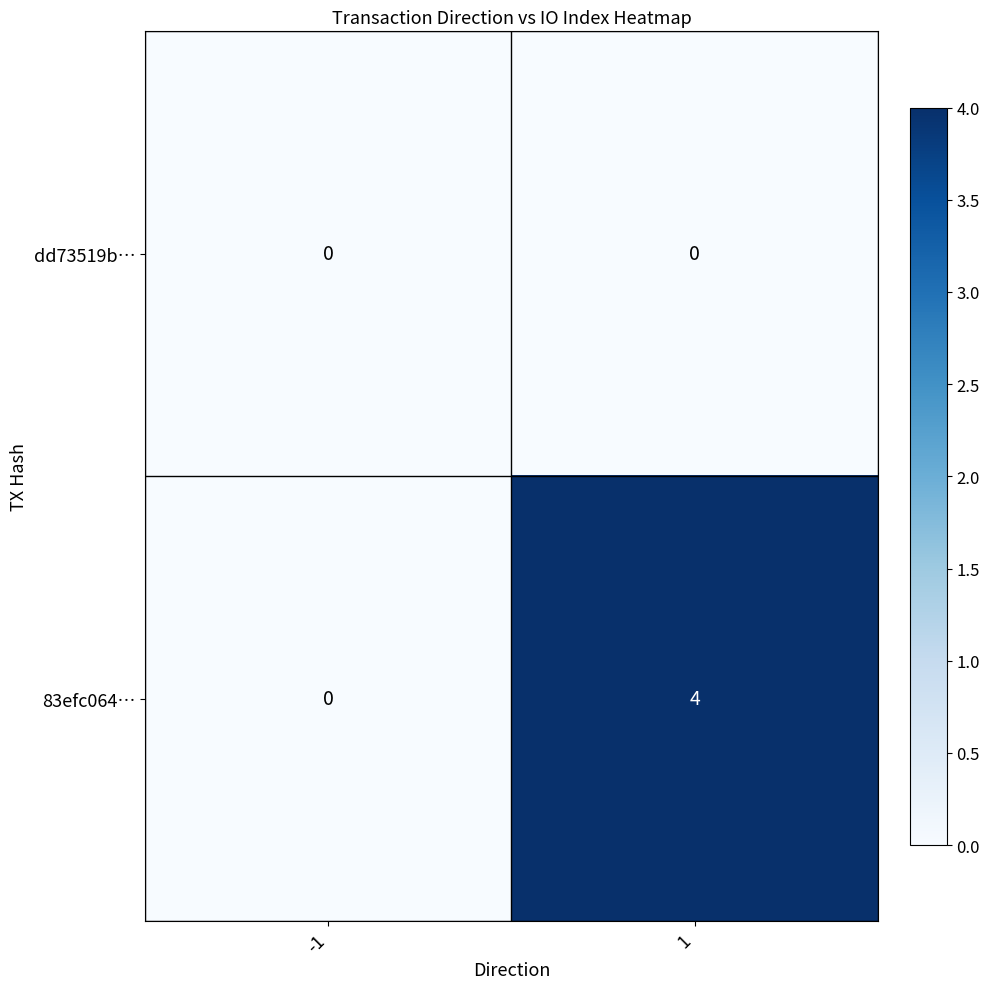

Reading left to right, transcribe all the data shown in this chart.

dd73519b…: 0	0
83efc064…: 0	4